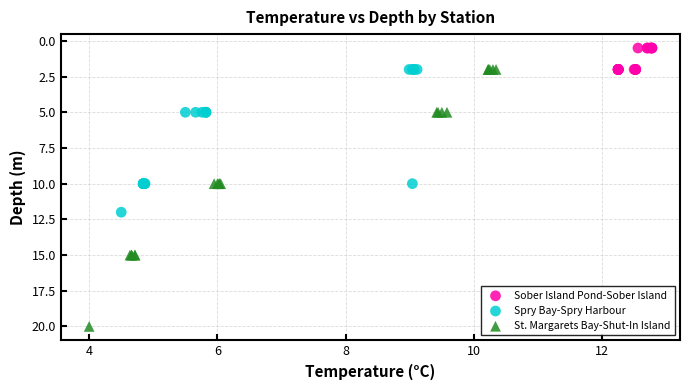

Which series has the largest Y range (max minus min)?

St. Margarets Bay-Shut-In Island